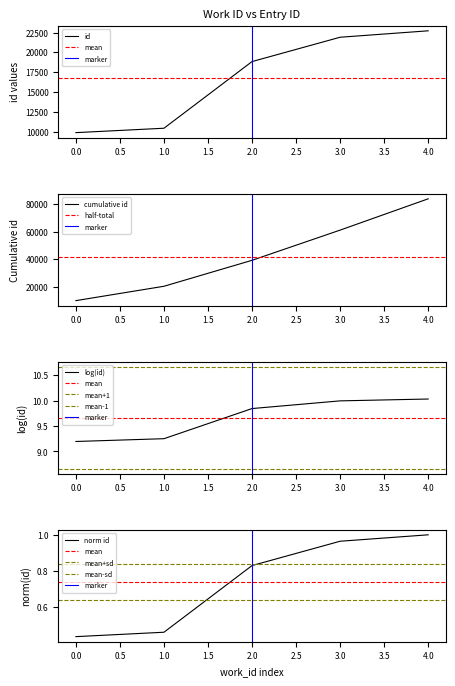

True or false: id has a value of 9865 at 0.0.

True